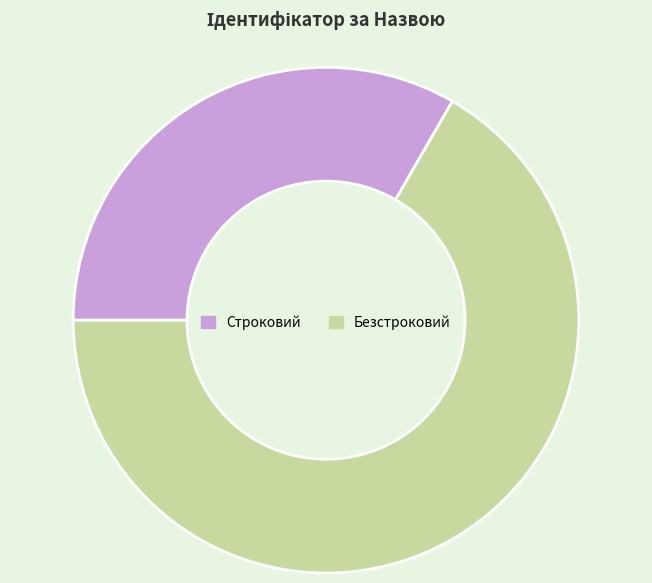

Approximately how many times larger is the value at Безстроковий compared to Строковий?

2.0